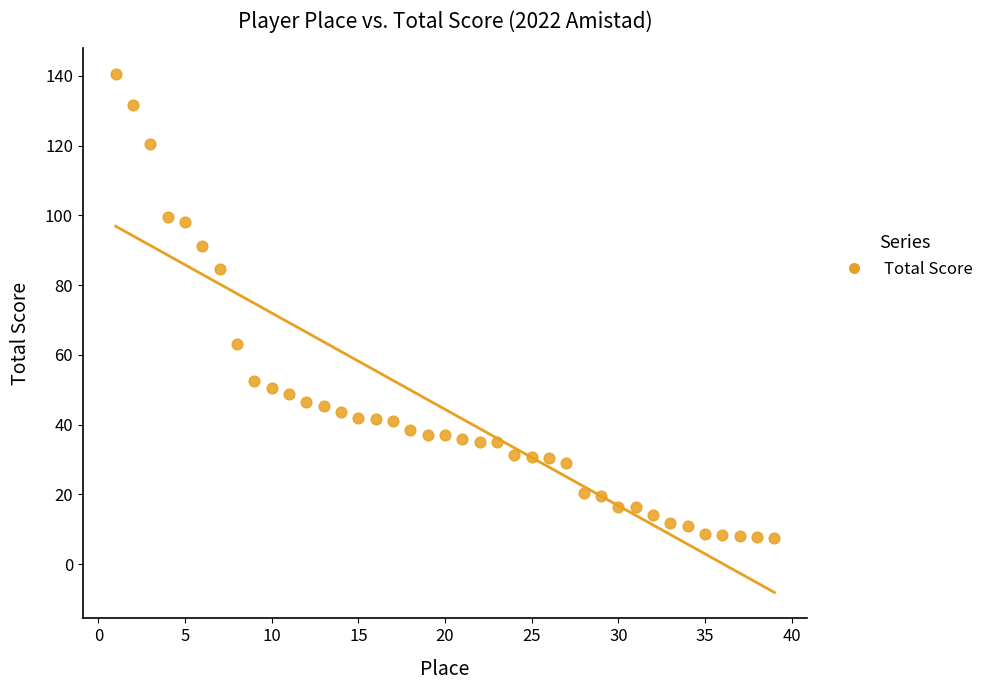

What is the range of X values (max minus min)?

38.0